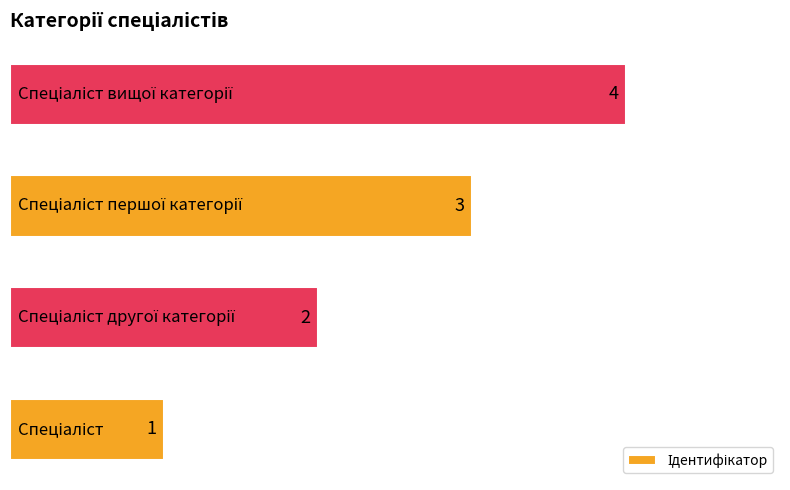

What is the greatest value displayed?

4